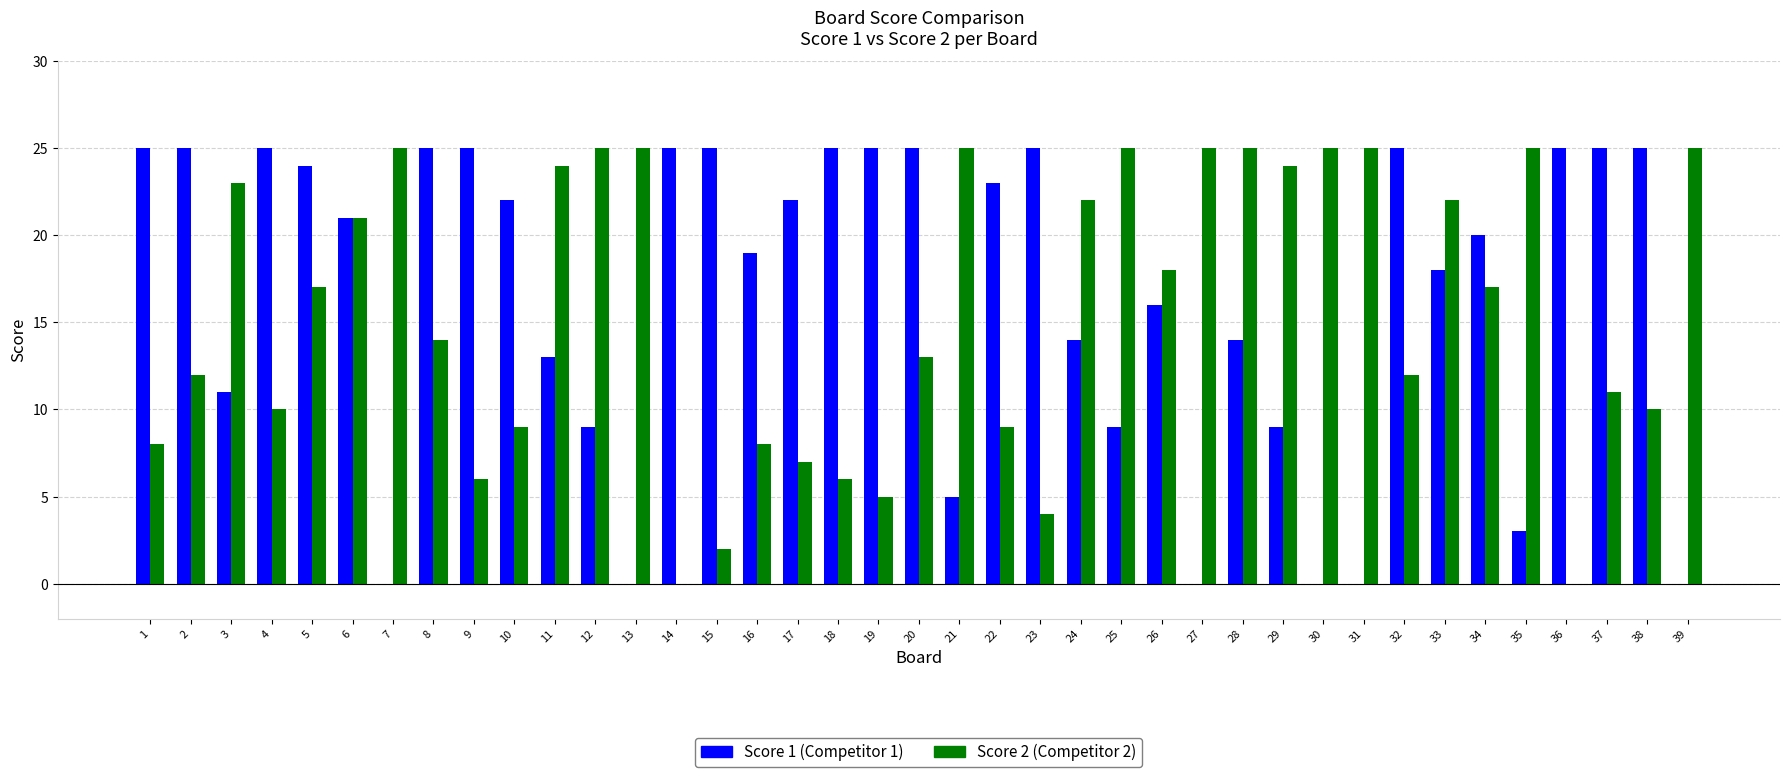

The value of Score 1 (Competitor 1) at 15 is 17. True or false?

False